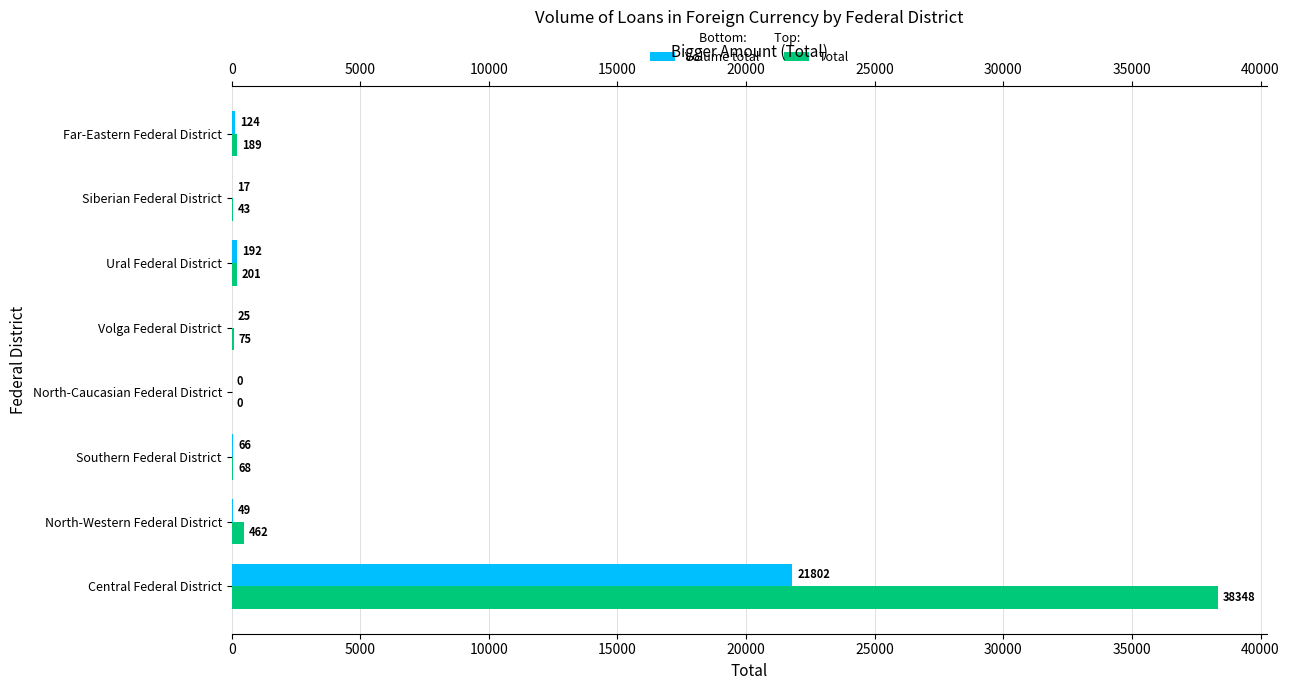

How many groups of bars are there?

8